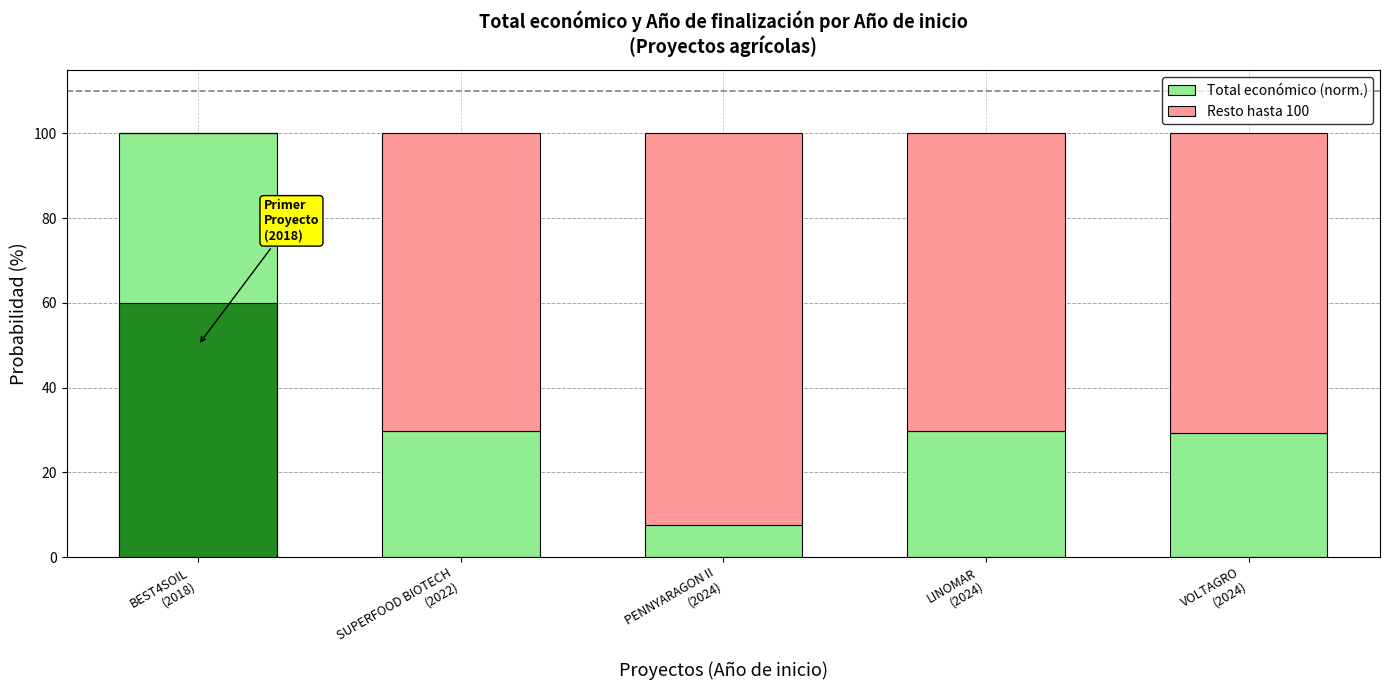

What is the difference between the highest and lowest values at PENNYARAGON II
(2024)?

85.0